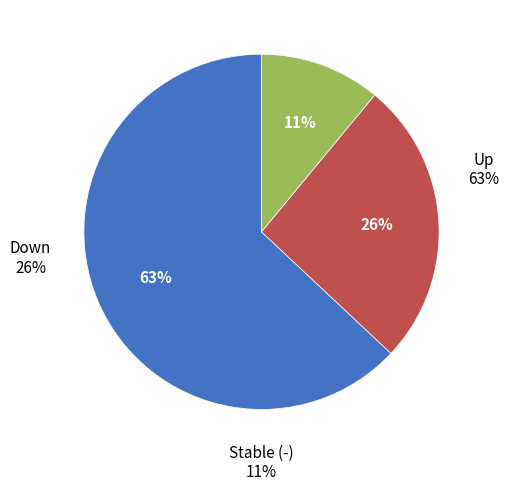

To the nearest percent, what is the difference between the down and - slice percentages?

15%